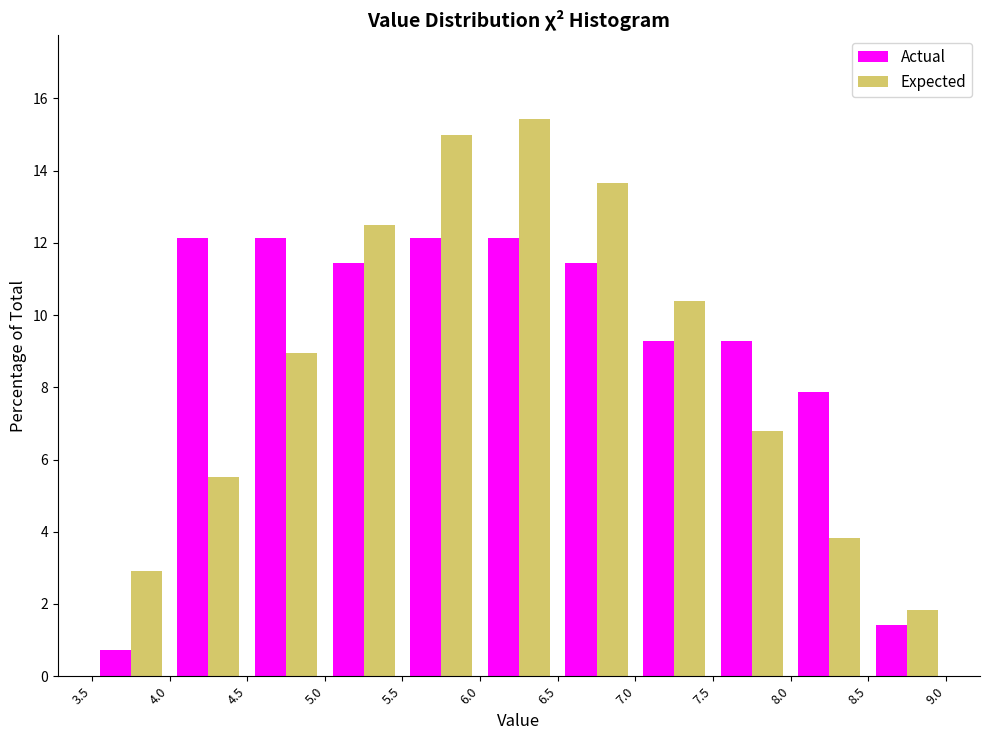

Reading left to right, transcribe this chart: for each range on the x-axis, give the height of each series' bar. The values are not printed on the chart, so give them approximately, as read against the axis.

3.5 to 4.0: Actual=0.8	Expected=3.0
4.0 to 4.5: Actual=12.2	Expected=5.6
4.5 to 5.0: Actual=12.2	Expected=9.0
5.0 to 5.5: Actual=11.4	Expected=12.4
5.5 to 6.0: Actual=12.2	Expected=15.0
6.0 to 6.5: Actual=12.2	Expected=15.4
6.5 to 7.0: Actual=11.4	Expected=13.6
7.0 to 7.5: Actual=9.2	Expected=10.4
7.5 to 8.0: Actual=9.2	Expected=6.8
8.0 to 8.5: Actual=7.8	Expected=3.8
8.5 to 9.0: Actual=1.4	Expected=1.8